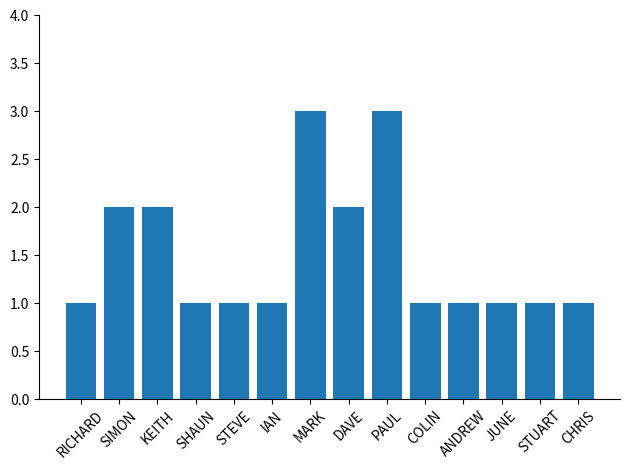

How many data points does each series have?

14